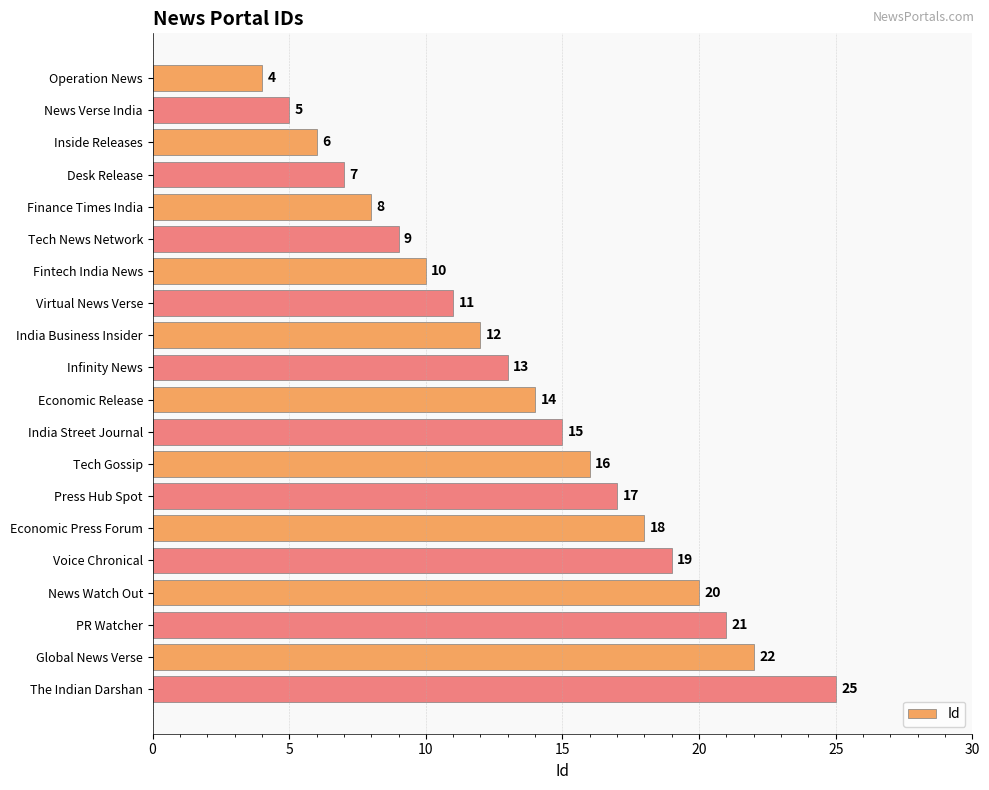

What is the difference between the second highest and minimum values?

18